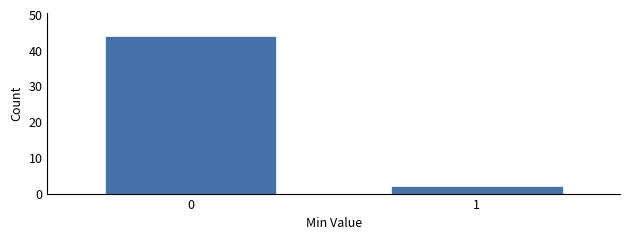

Reading left to right, extract all data points from this chart.

44	2